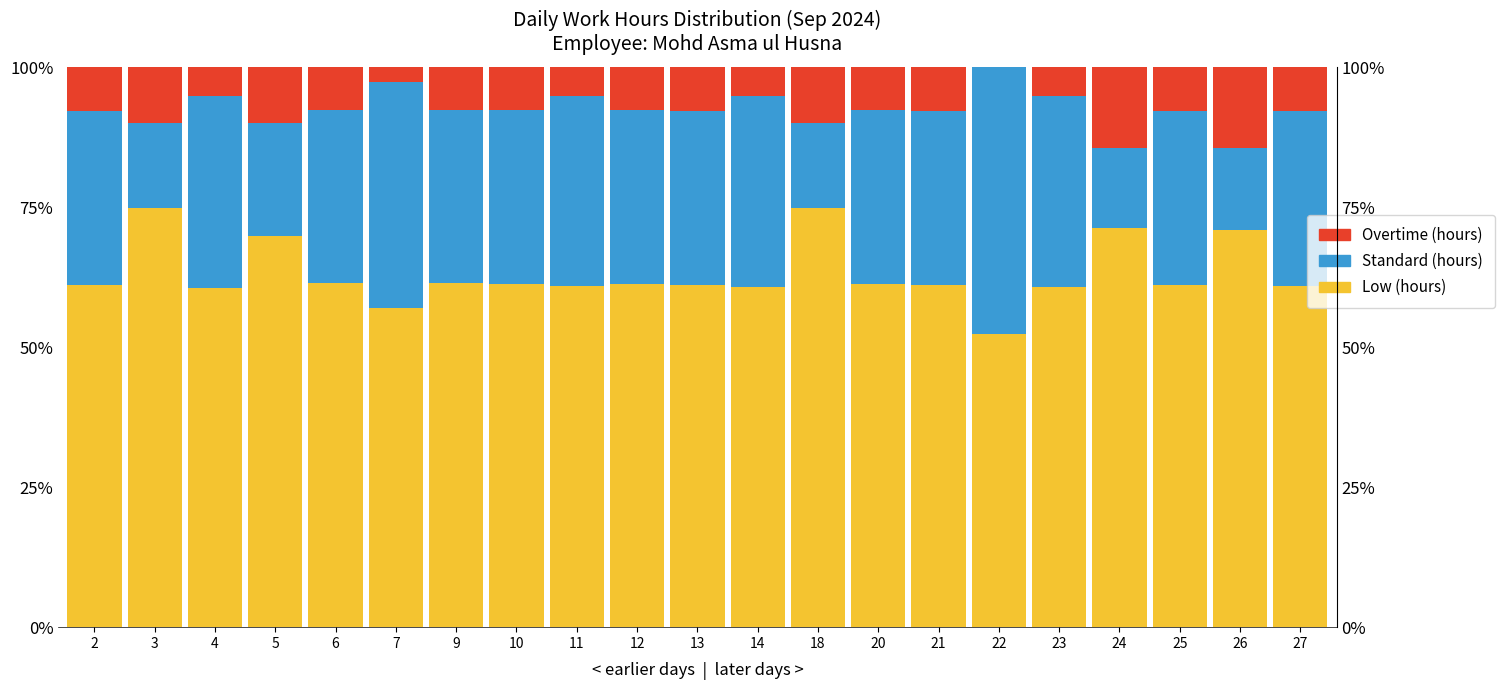

What is the value of the Overtime (hours) bar at the 11th from the left?

7.8